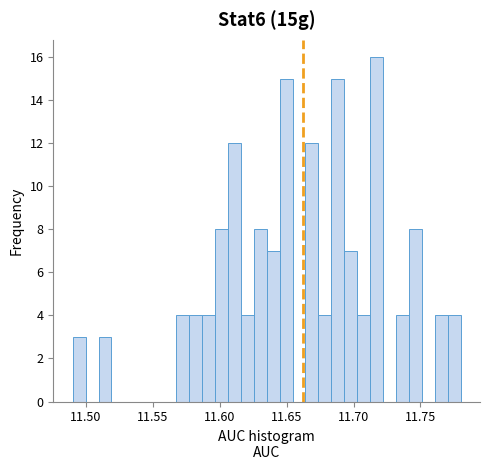

Read against the x-axis, roughly where is the centre of the tallest bar?

11.715